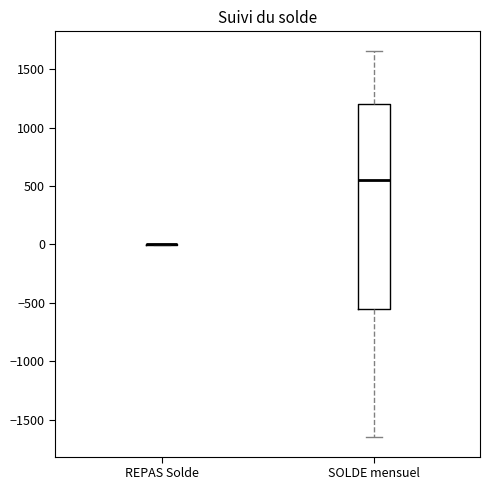

Reading left to right, transcribe this box plot: for each box, give where its median line is, the range the box spans, and where its two whiskers end, as read against the y-axis. The values are not printed on the chart, so give them approximately, as read against the axis.

REPAS Solde: box collapsed to a line at 0, whiskers 0 to 0
SOLDE mensuel: median 550, box -550 to 1200, whiskers -1650 to 1650